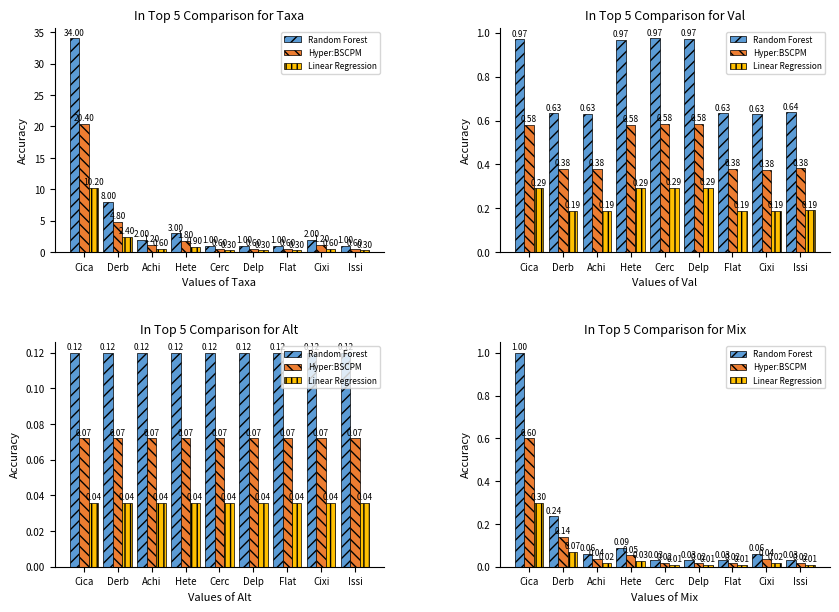

Is the value of Linear Regression at Cica greater than the value of Random Forest at Flat?

Yes